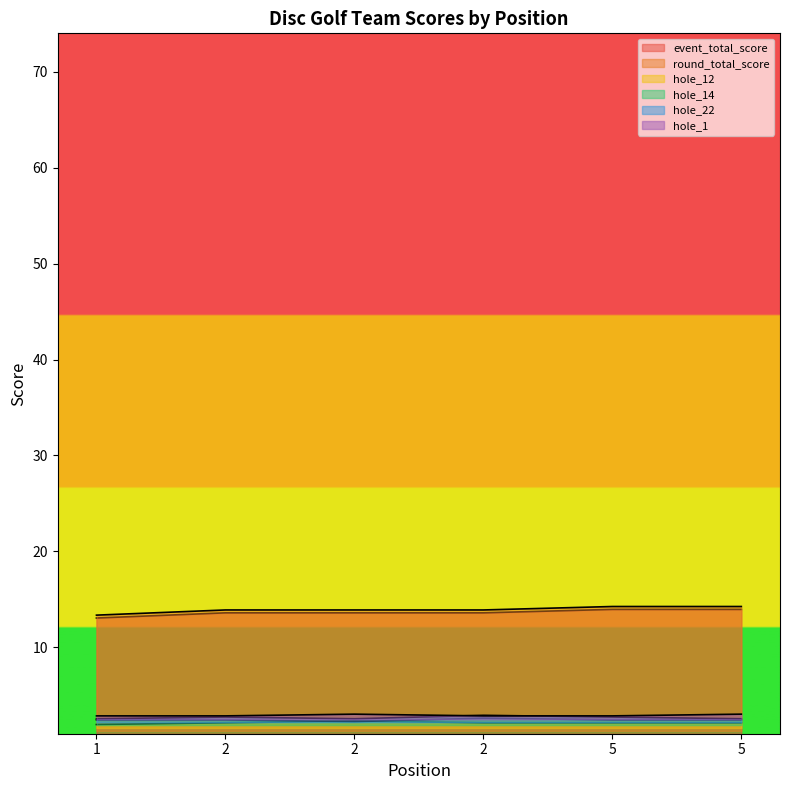

How many data points does each series have?

6